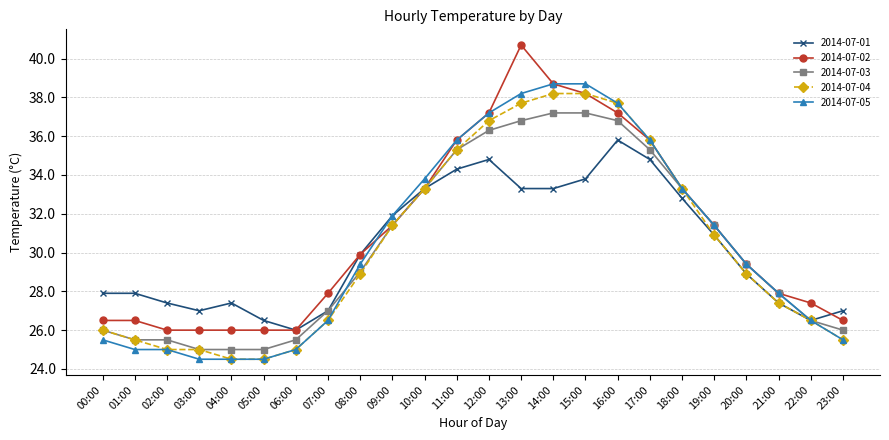

What is the difference between the maximum and minimum values in the 2014-07-01 series?

9.8